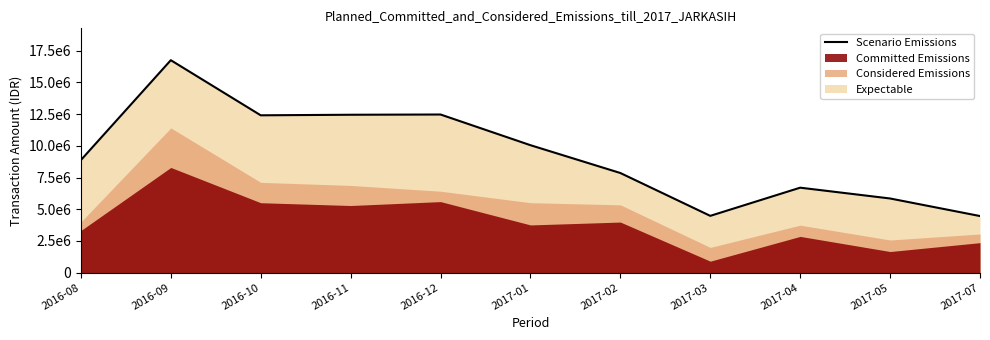

What is the smallest value displayed?

4459900